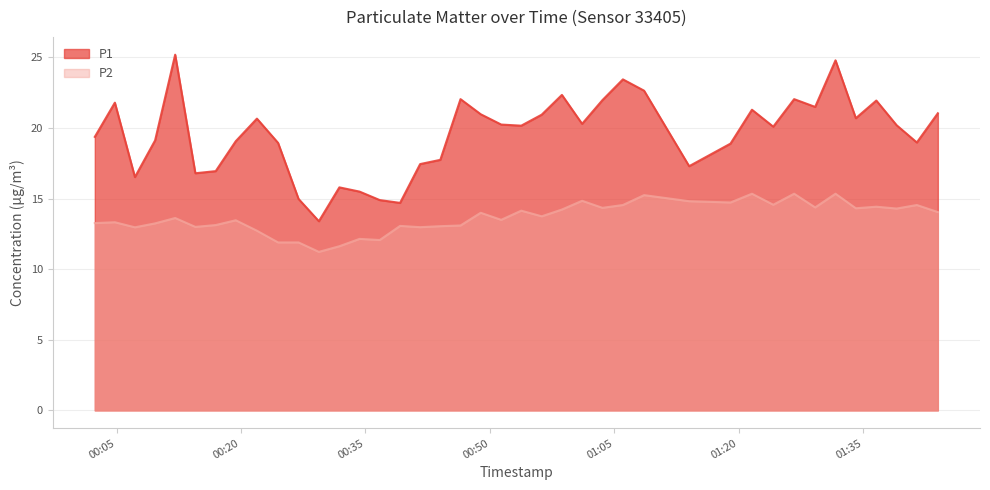

What is the greatest value displayed?

25.2